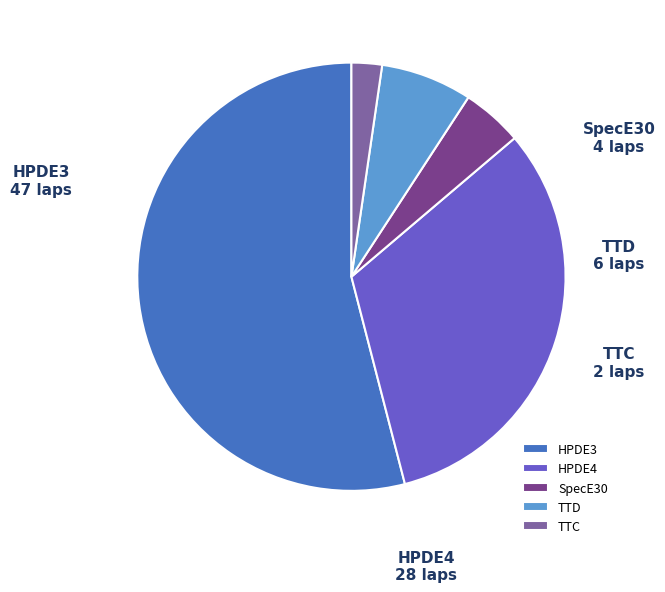

True or false: HPDE3 accounts for 63% of the total.

False